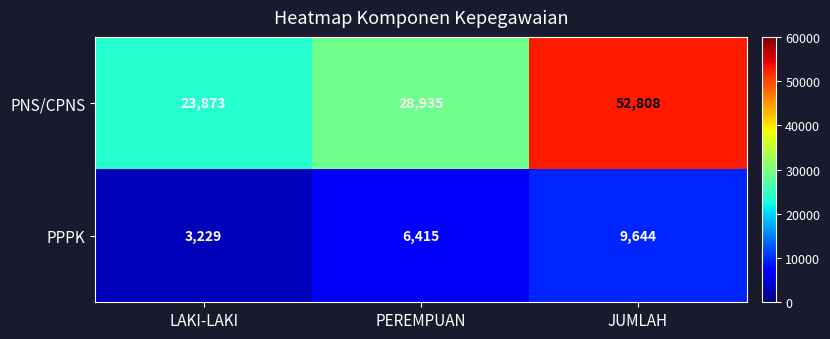

Rank the categories by PNS/CPNS value from lowest to highest.

LAKI-LAKI, PEREMPUAN, JUMLAH